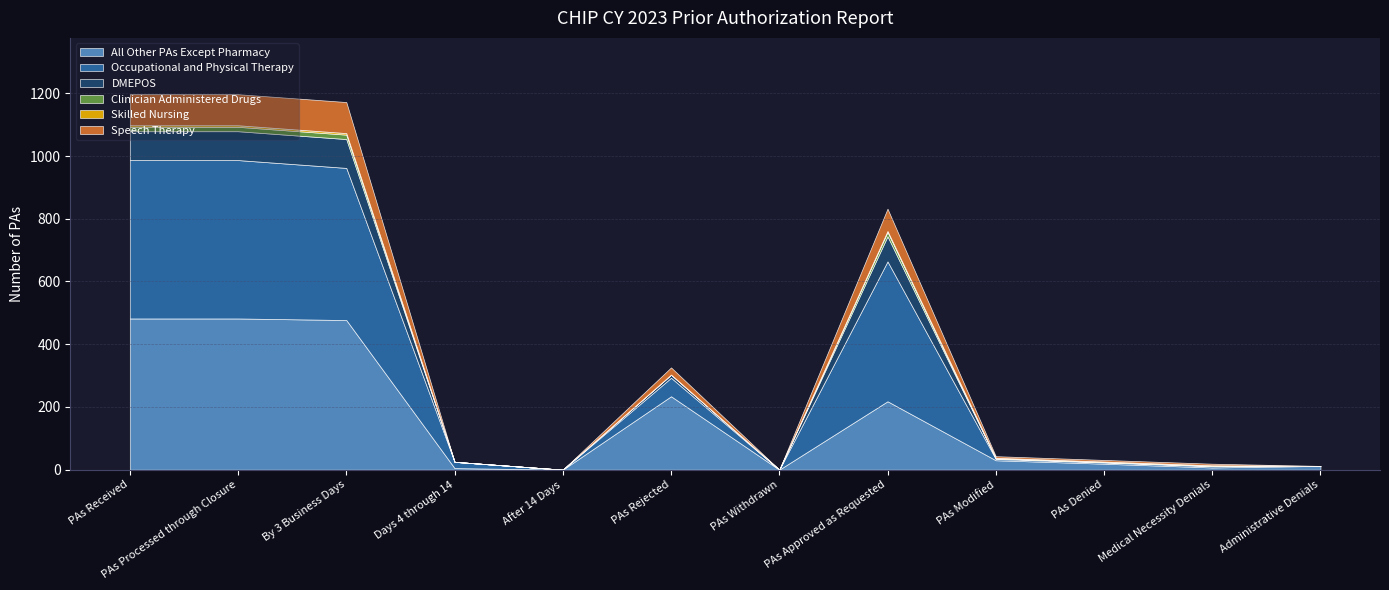

Which series has the largest total across all categories?

Occupational and Physical Therapy